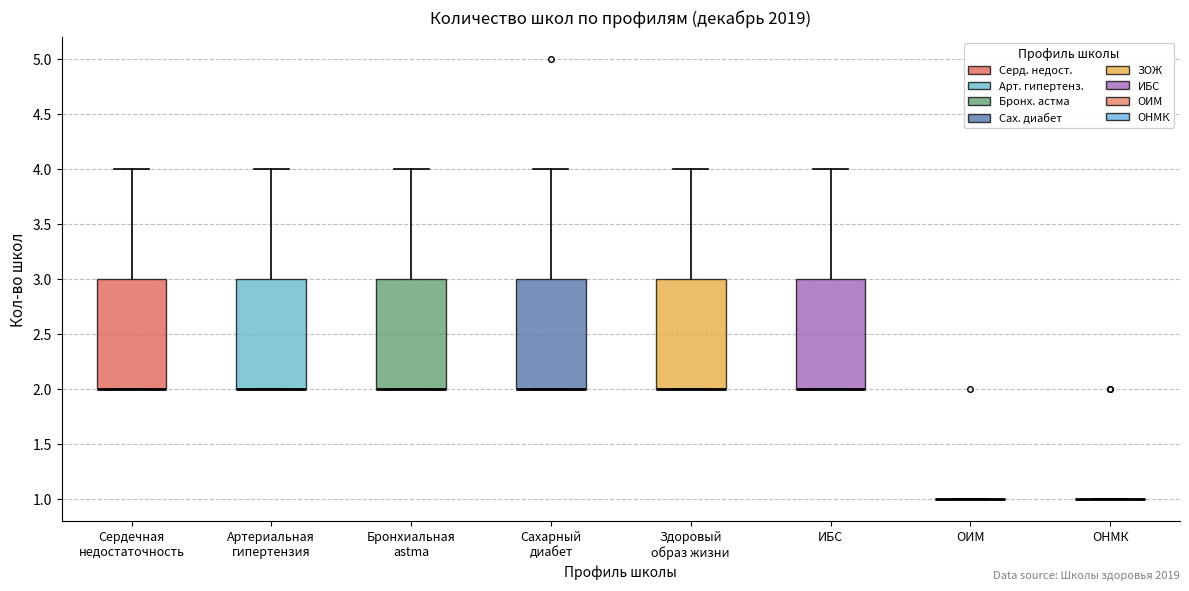

Reading left to right, read every box against the y-axis: the position of its median line, the range the box covers, and the ends of its whiskers. The values are not printed on the chart, so give them approximately, as read against the axis.

Сердечная недостаточность: median 2 (drawn on the box's lower edge), box 2 to 3, whiskers 2 to 4
Артериальная гипертензия: median 2 (drawn on the box's lower edge), box 2 to 3, whiskers 2 to 4
Бронхиальная astma: median 2 (drawn on the box's lower edge), box 2 to 3, whiskers 2 to 4
Сахарный диабет: median 2 (drawn on the box's lower edge), box 2 to 3, whiskers 2 to 4
Здоровый образ жизни: median 2 (drawn on the box's lower edge), box 2 to 3, whiskers 2 to 4
ИБС: median 2 (drawn on the box's lower edge), box 2 to 3, whiskers 2 to 4
ОИМ: box collapsed to a line at 1, whiskers 1 to 1
ОНМК: box collapsed to a line at 1, whiskers 1 to 1